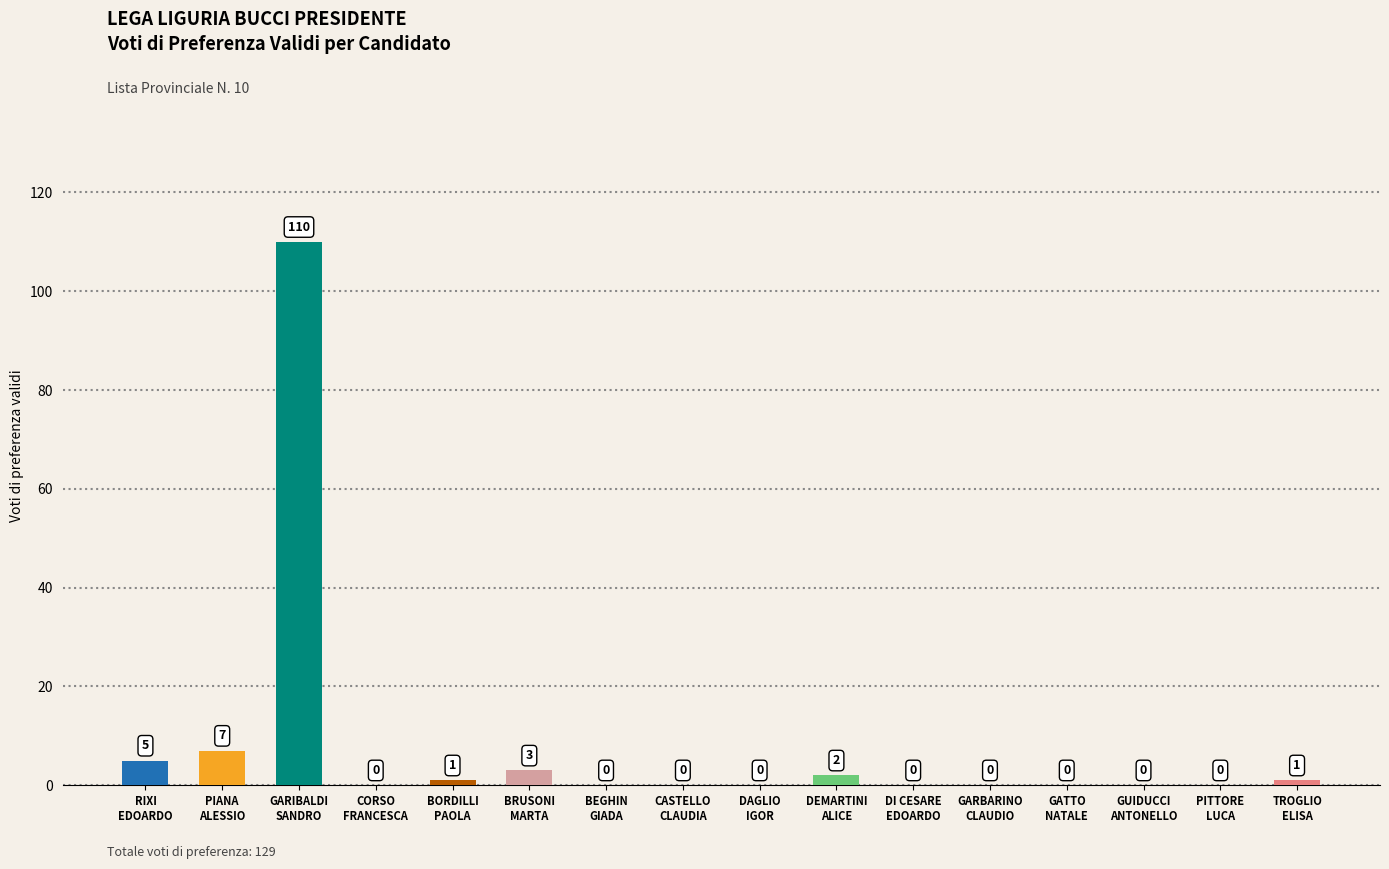

Is it true that the value at CORSO
FRANCESCA is 0?

True